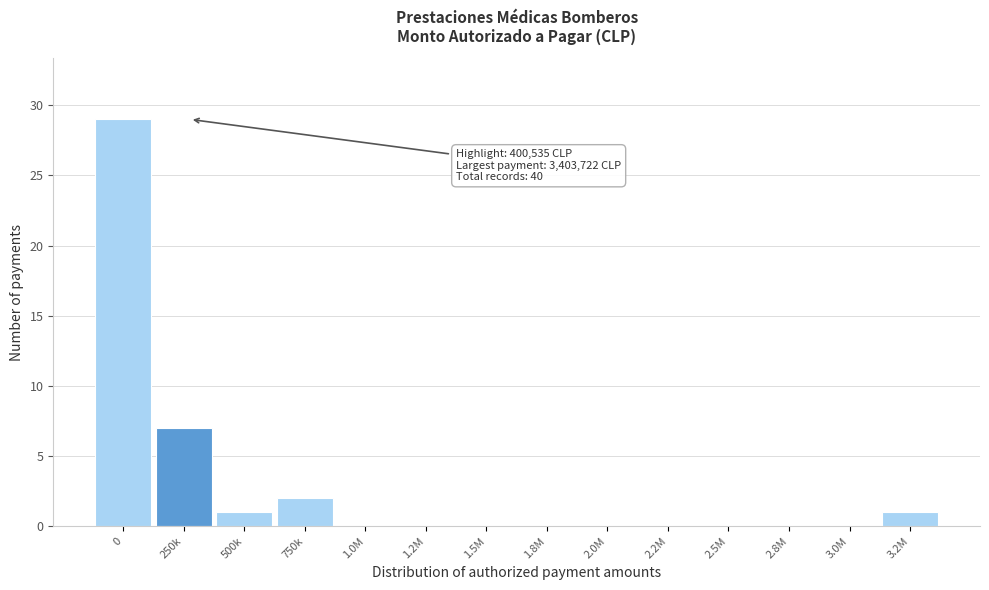

Reading left to right, extract all data points from this chart.

0=29	250k=7	500k=1	750k=2	1.0M=0	1.2M=0	1.5M=0	1.8M=0	2.0M=0	2.2M=0	2.5M=0	2.8M=0	3.0M=0	3.2M=1